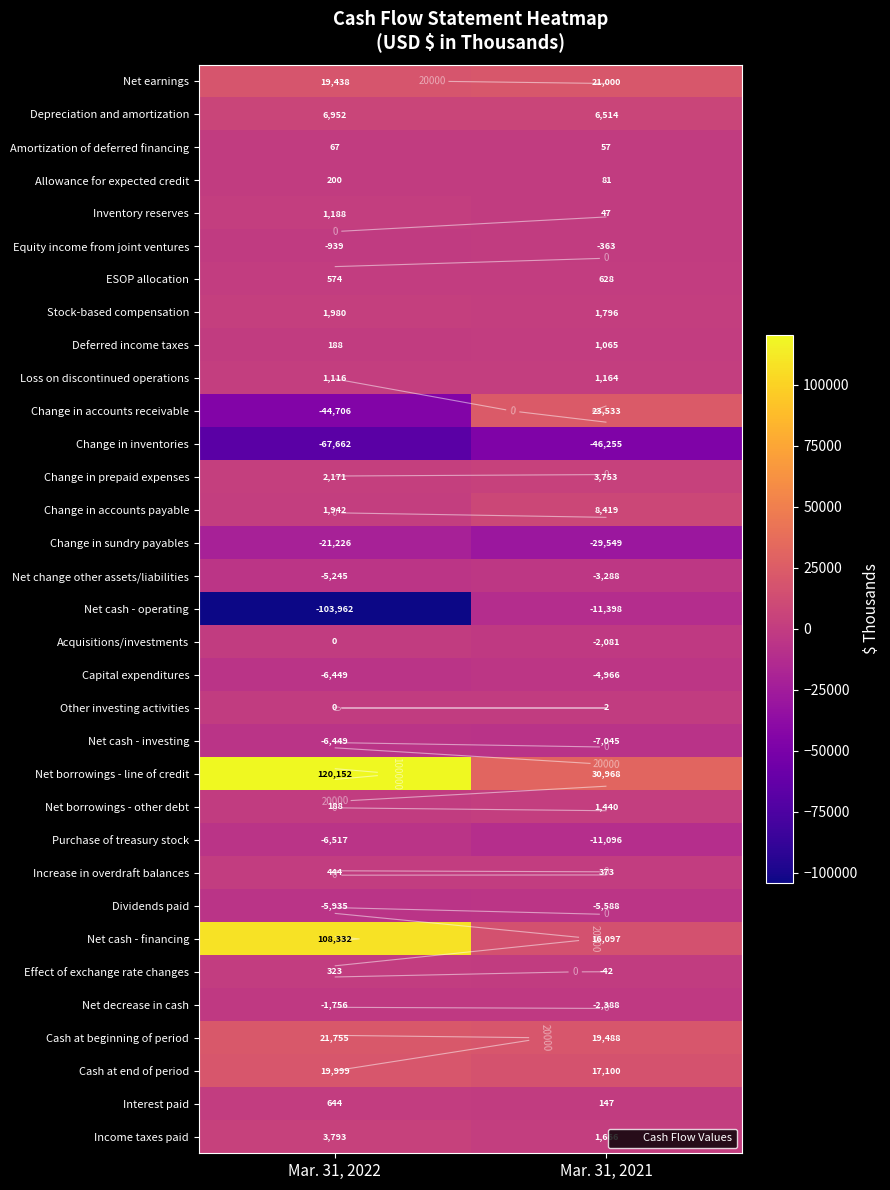

What is the sum of all Net borrowings - line of credit values?

151120